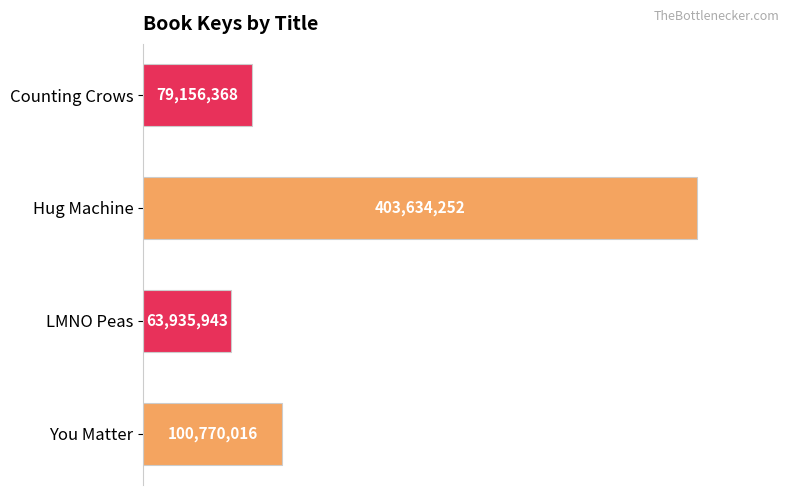

Are the bars horizontal?

Yes